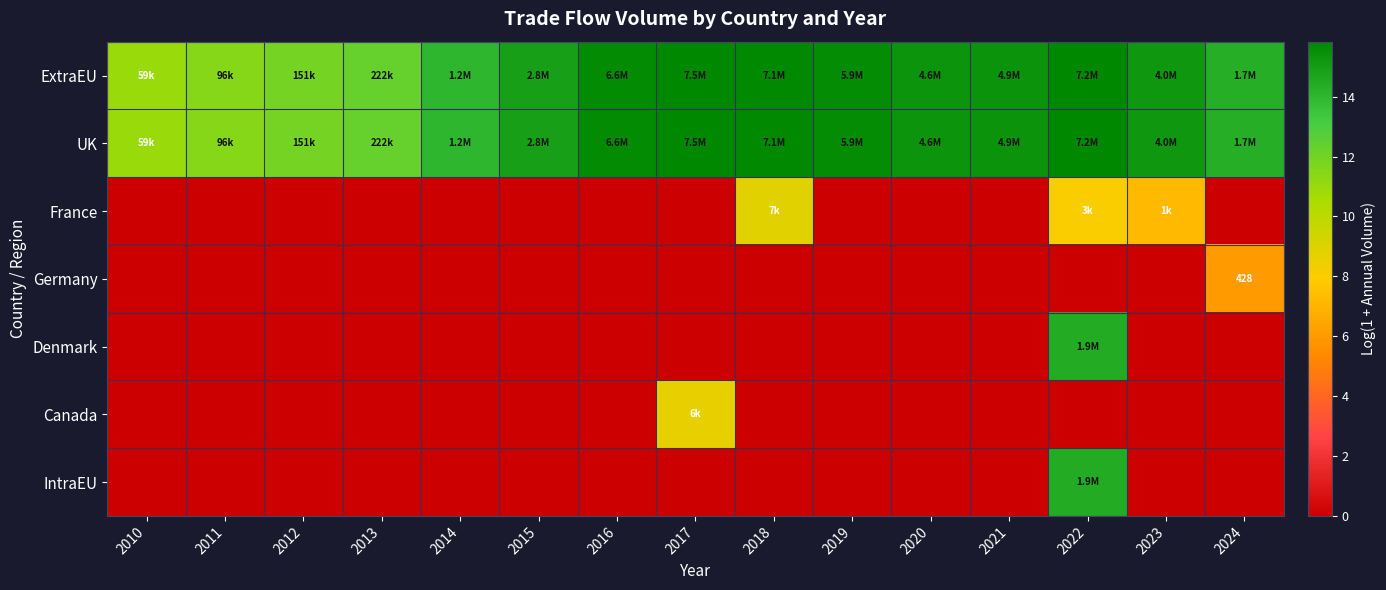

Where is France nearest to the value 4?

2023